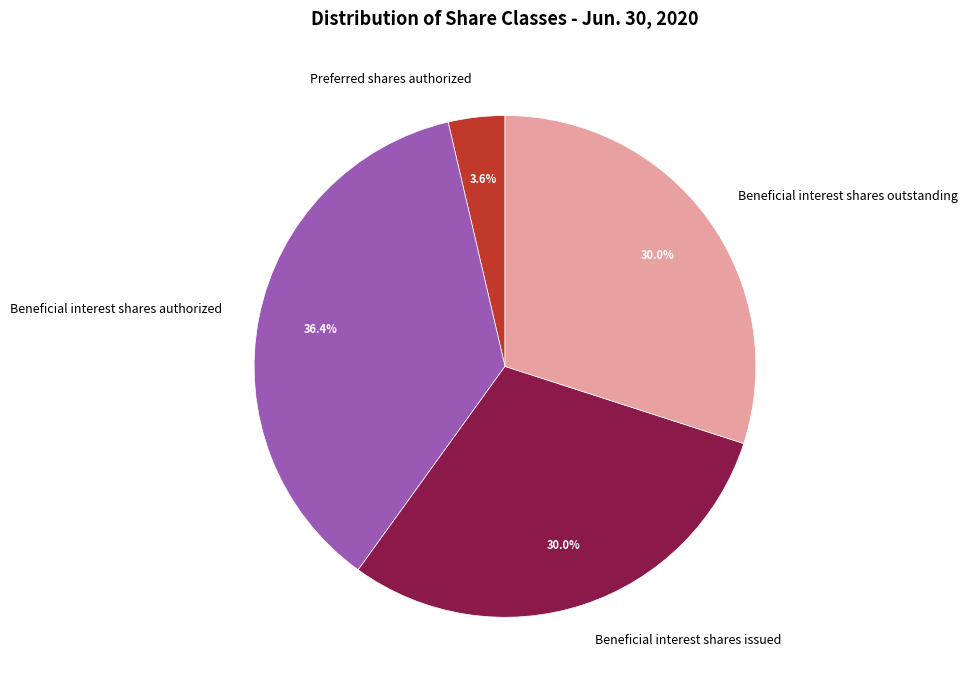

Is there a majority slice in this chart?

No